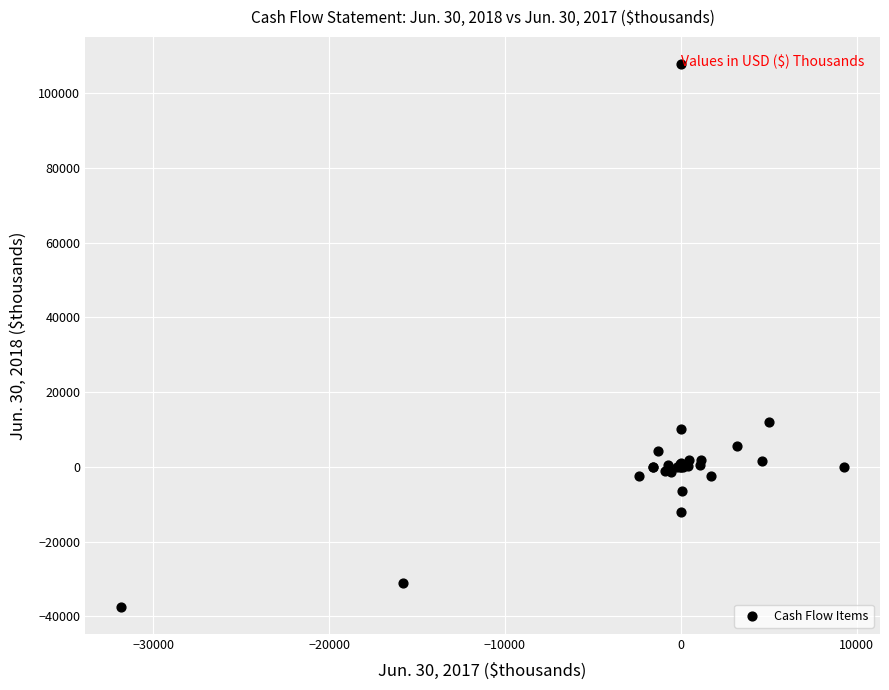

What Y value in the scatter plot is closest to 35199?

12109